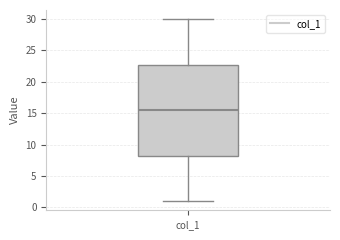

Transcribe this box plot: give where the median line is, the range the box spans, and where the two whiskers end, as read against the y-axis. The values are not printed on the chart, so give them approximately, as read against the axis.

median 15.5, box 8.5 to 23.0, whiskers 1.0 to 30.0